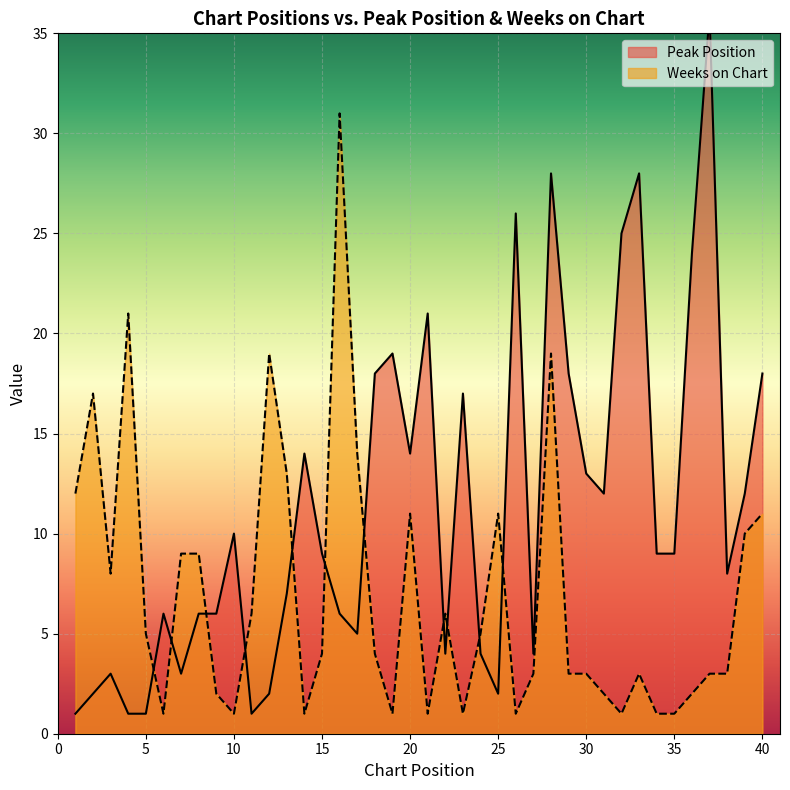

What are all the series names shown in the legend?

Peak Position, Weeks on Chart